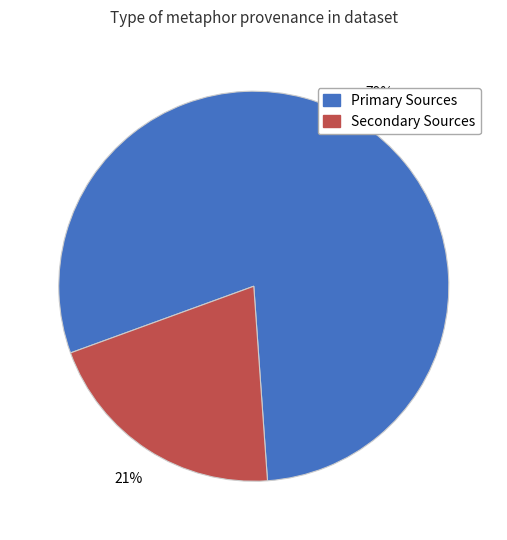

To the nearest percent, what is the average slice percentage?

50%